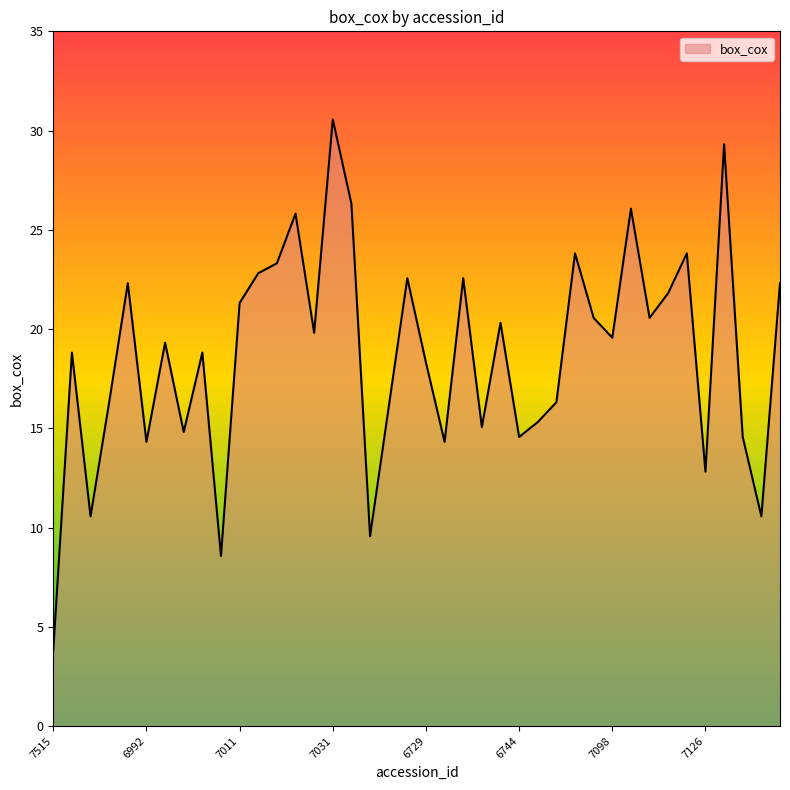

What is the minimum value shown in the chart?

3.8